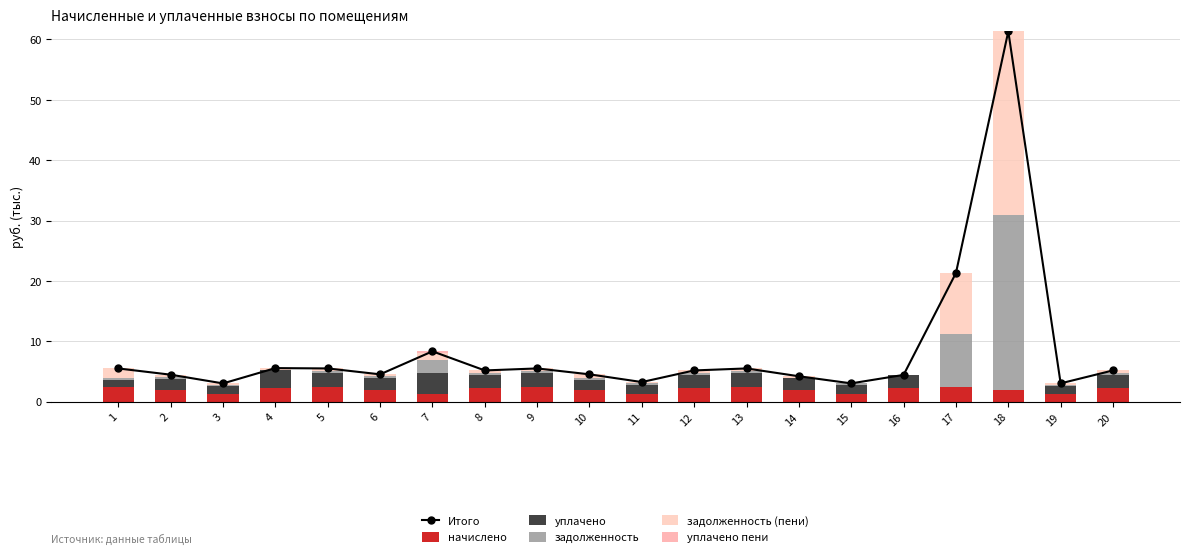

What is the difference between the maximum and second lowest values in the уплачено series?

3.4